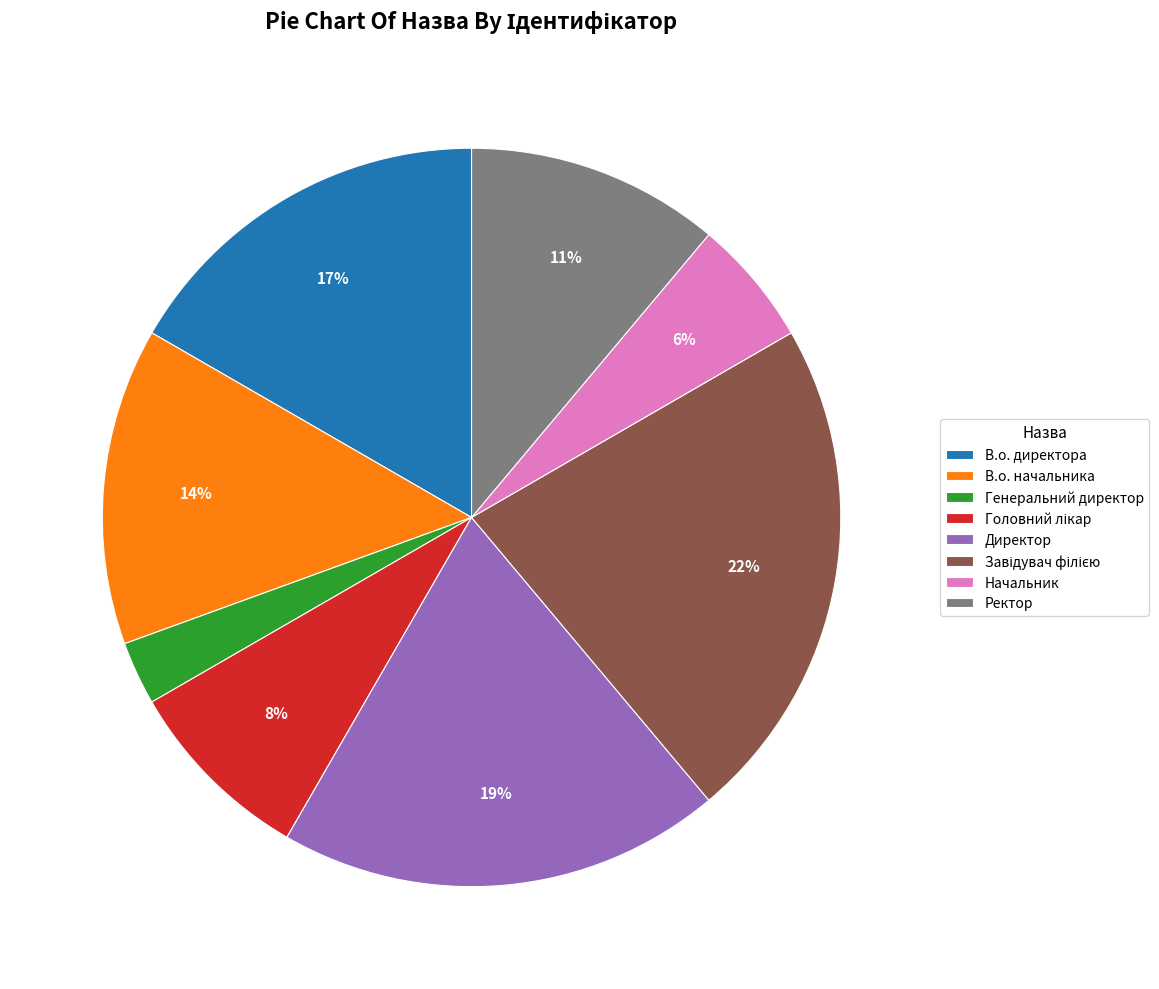

To the nearest percent, what is the difference between the largest and smallest slice percentages?

19%